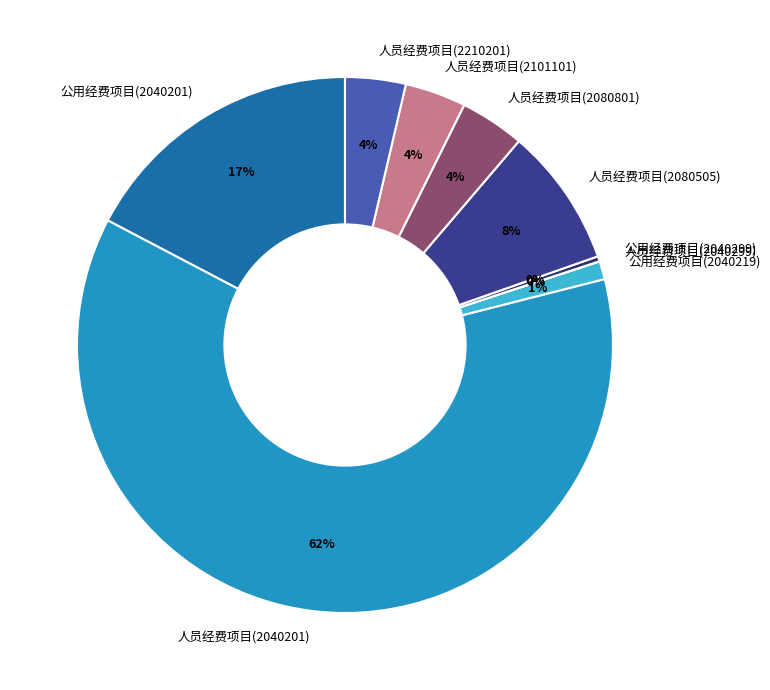

What is the majority slice?

人员经费项目(2040201)